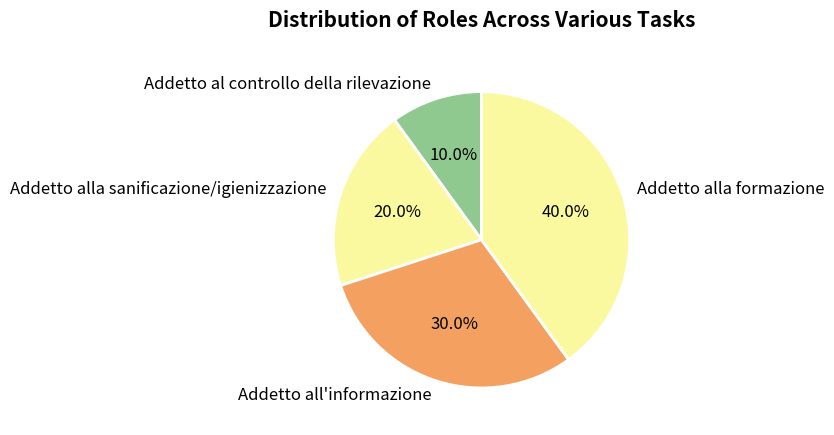

To the nearest percent, what is the difference between the Addetto all'informazione and Addetto al controllo della rilevazione slice percentages?

20%